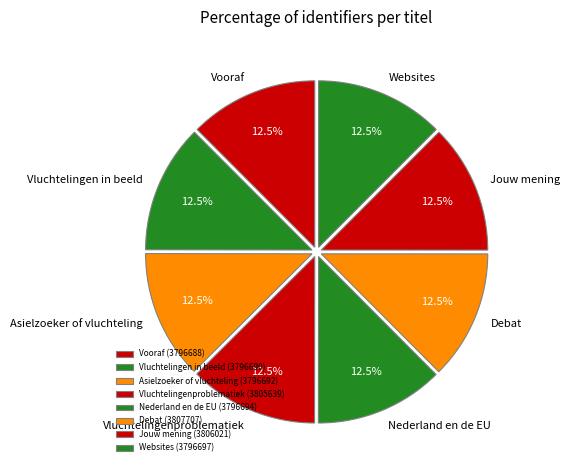

What is the ratio of the value at Asielzoeker of vluchteling to the value at Vluchtelingen in beeld?

1.0